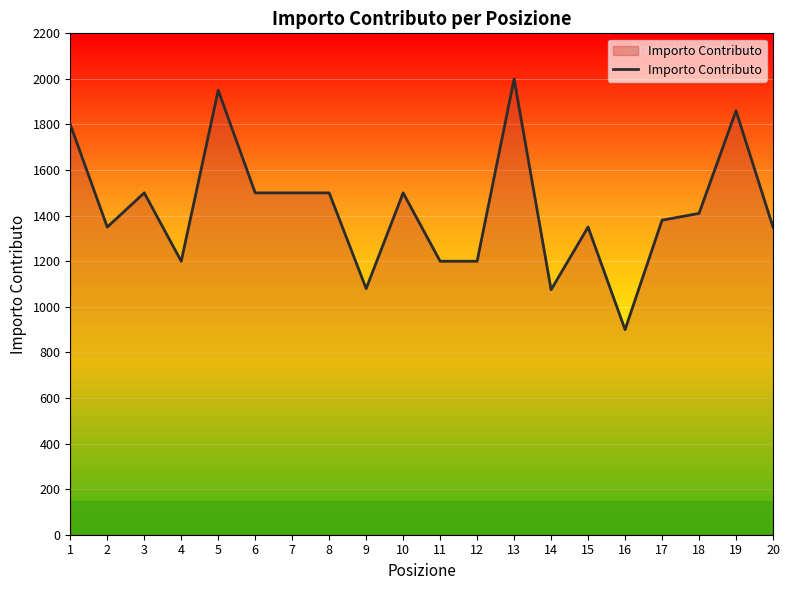

What is the minimum value shown in the chart?

900